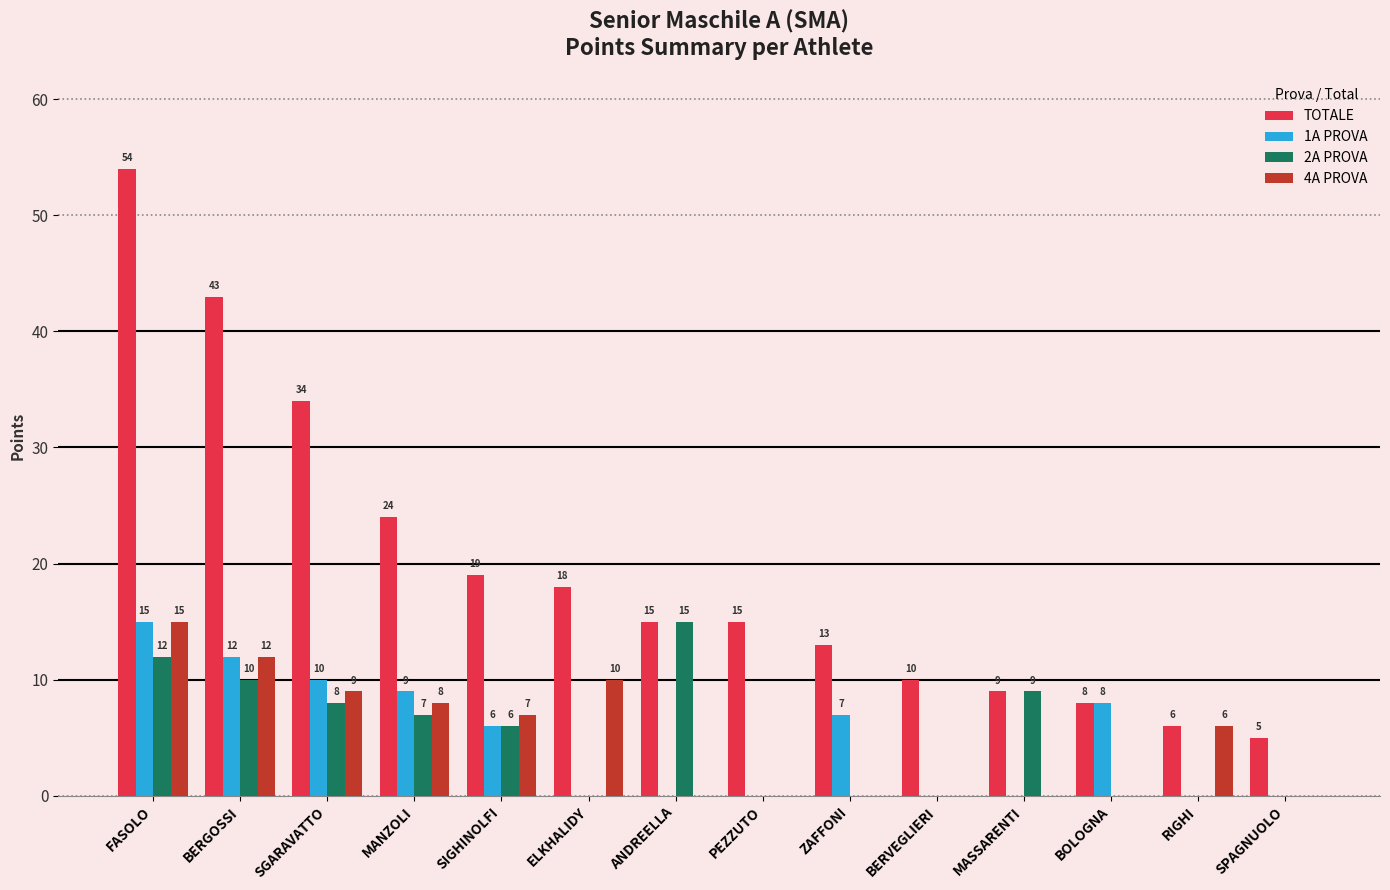

What is the sum of all TOTALE values?

273